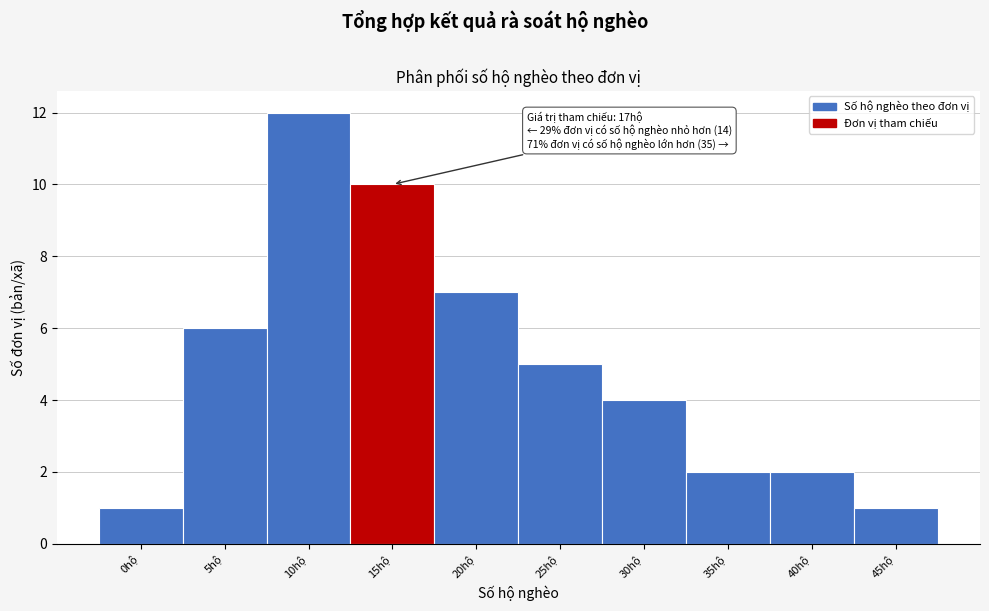

Reading right to left, what are all the values shown in this chart?

45hộ=1	40hộ=2	35hộ=2	30hộ=4	25hộ=5	20hộ=7	15hộ=10	10hộ=12	5hộ=6	0hộ=1